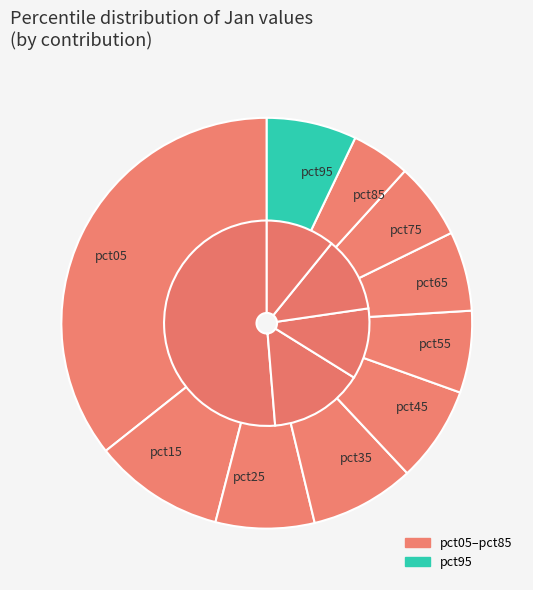

Which category has the smallest portion of the pie?

pct85